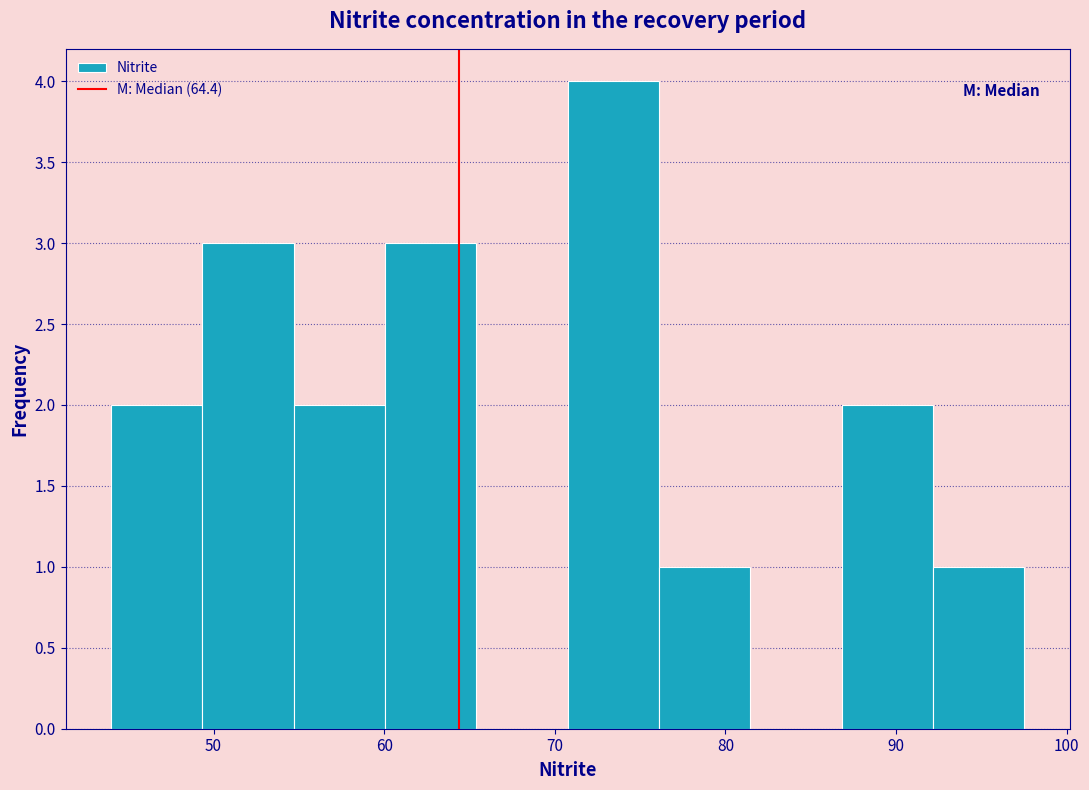

How tall is the bar that spans 44 to 49 on the x-axis? Neither the bar edges nor the heights are printed on the chart, so give them approximately, as read against the axes.

2